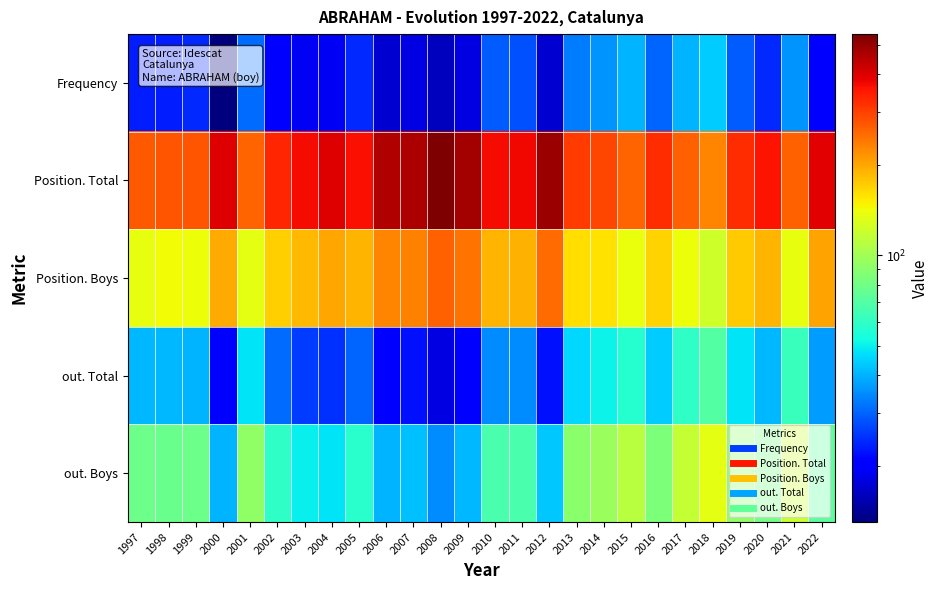

Reading left to right, transcribe all the data shown in this chart.

Frequency: 1997=23	1998=23	1999=24	2000=13	2001=31	2002=21	2003=19	2004=19	2005=24	2006=17	2007=18	2008=16	2009=18	2010=29	2011=28	2012=17	2013=33	2014=36	2015=40	2016=30	2017=40	2018=44	2019=29	2020=24	2021=36	2022=21
Position. Total: 1997=273	1998=275	1999=278	2000=400	2001=261	2002=334	2003=368	2004=396	2005=363	2006=459	2007=464	2008=544	2009=484	2010=372	2011=376	2012=496	2013=305	2014=293	2015=262	2016=323	2017=264	2018=230	2019=325	2020=359	2021=263	2022=389
Position. Boys: 1997=137	1998=143	1999=141	2000=196	2001=135	2002=171	2003=187	2004=200	2005=188	2006=230	2007=233	2008=266	2009=246	2010=189	2011=191	2012=253	2013=162	2014=158	2015=139	2016=169	2017=141	2018=122	2019=172	2020=188	2021=137	2022=203
out. Total: 1997=41	1998=41	1999=40	2000=20	2001=48	2002=31	2003=26	2004=25	2005=30	2006=21	2007=22	2008=18	2009=21	2010=35	2011=35	2012=22	2013=46	2014=51	2015=57	2016=44	2017=60	2018=70	2019=48	2020=41	2021=62	2022=37
out. Boys: 1997=79	1998=78	1999=79	2000=40	2001=93	2002=60	2003=50	2004=48	2005=58	2006=40	2007=42	2008=35	2009=41	2010=67	2011=67	2012=43	2013=90	2014=97	2015=110	2016=85	2017=117	2018=136	2019=93	2020=81	2021=121	2022=72